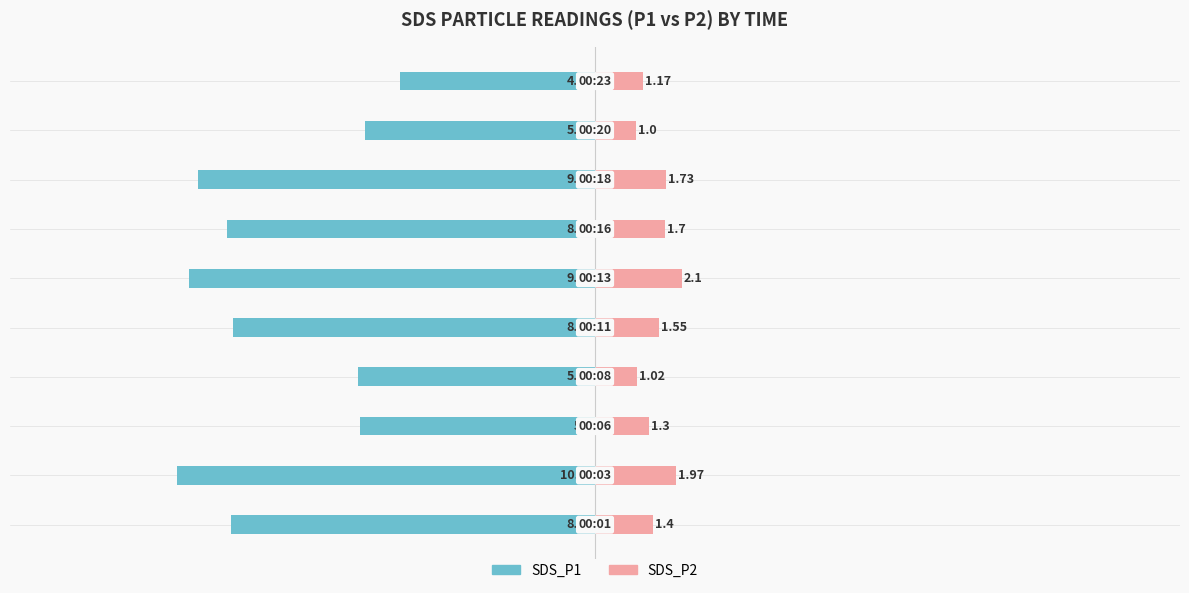

The SDS_P1 series shows -14.7 at 0. True or false?

False